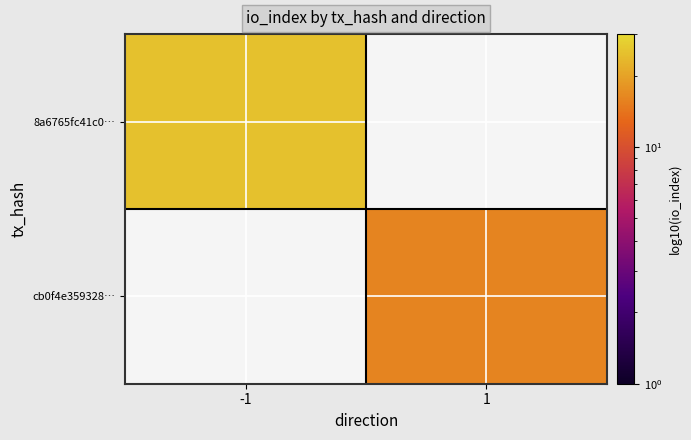

Reading left to right, list all the values displayed in this chart.

8a6765fc41c0…: -1=25	1=0
cb0f4e359328…: -1=0	1=16